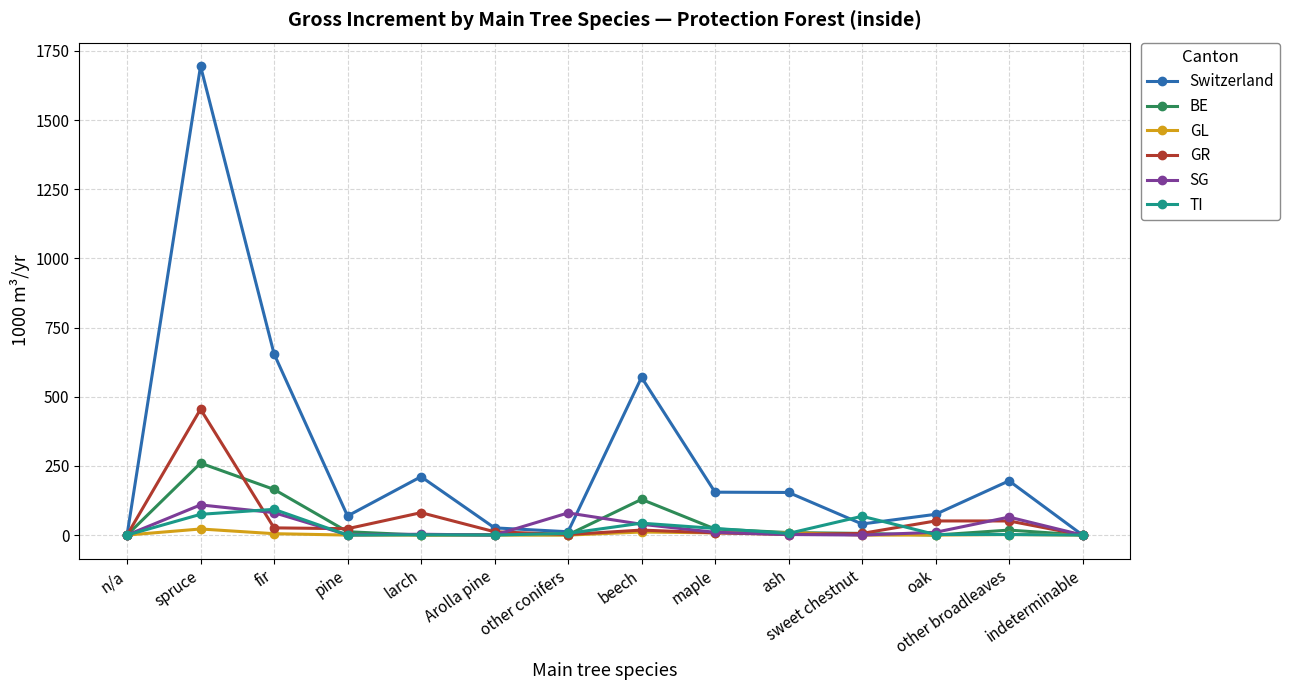

At which category is the sum across all series the highest?

spruce